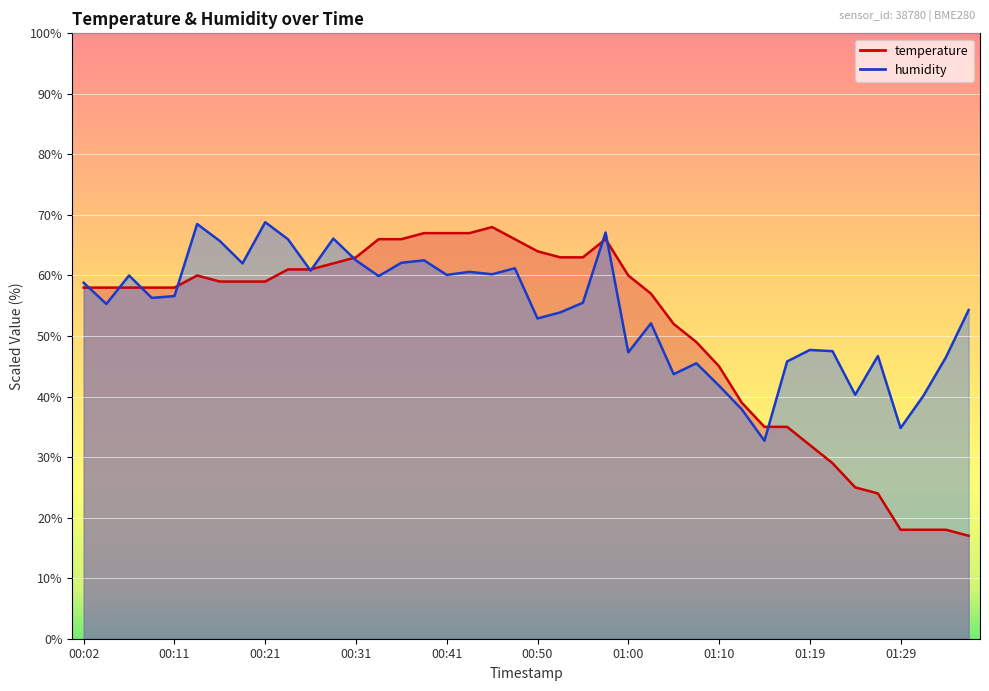

What is the label of the 39th point from the right?

00:04